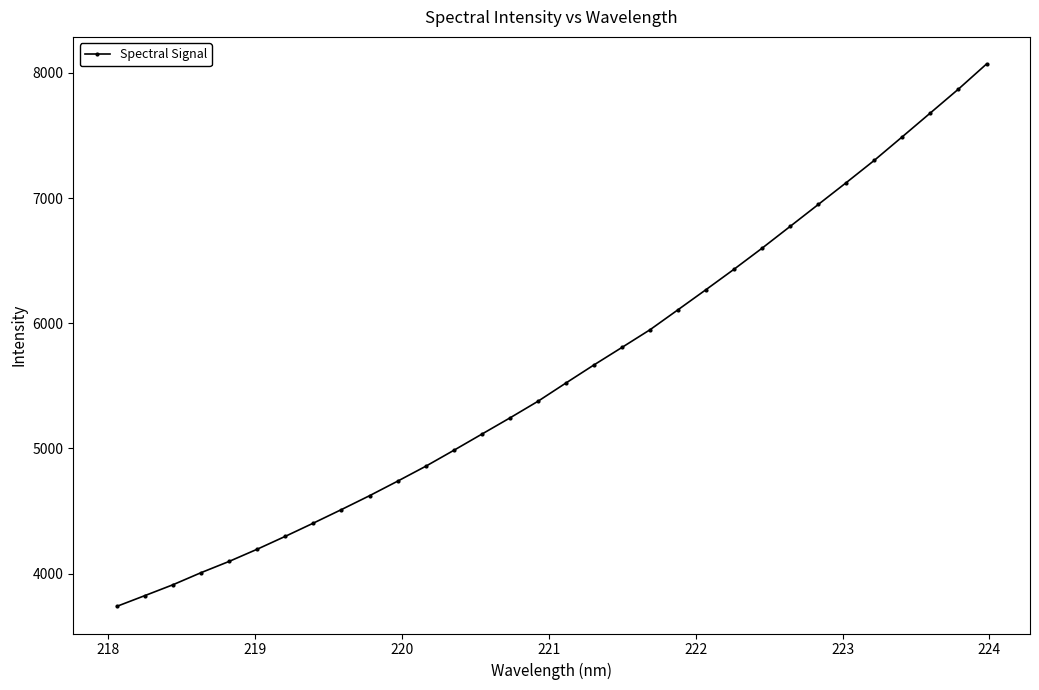

What is the value of the 16th point from the left?

5376.6